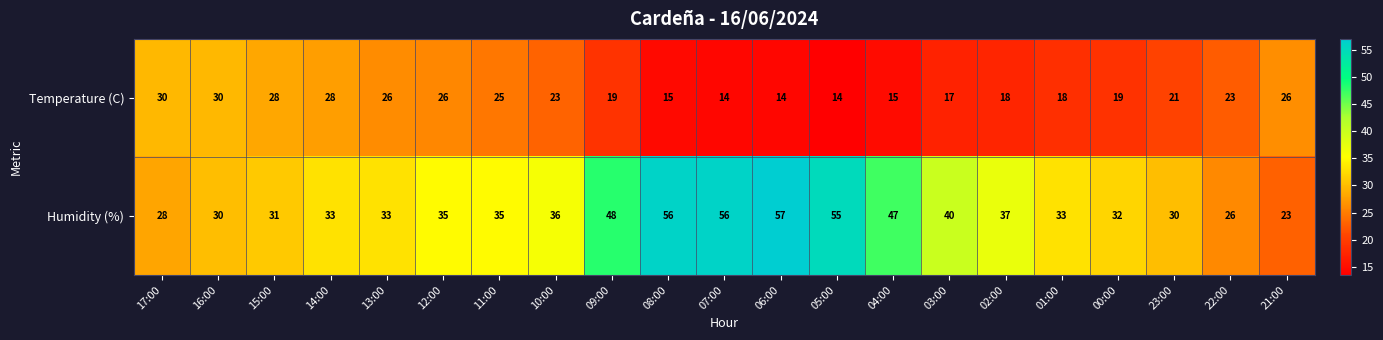

Which series has the largest range (max minus min)?

Humidity (%)